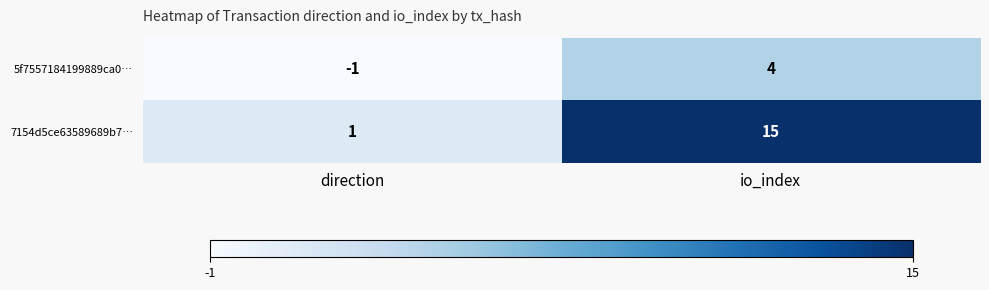

Rank the series by their maximum value, from highest to lowest.

7154d5ce63589689b7…, 5f7557184199889ca0…